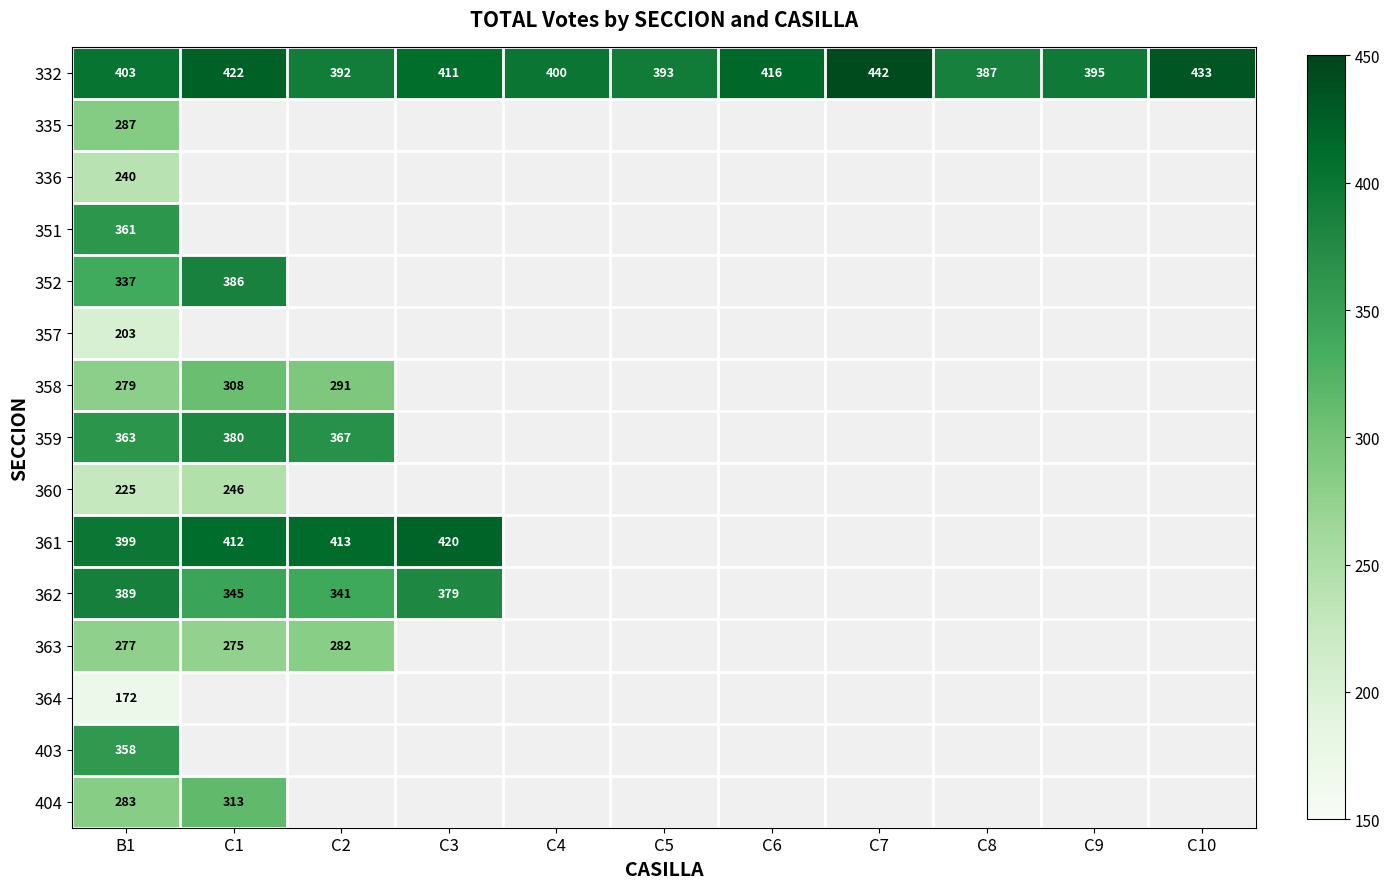

The 332 series shows 395 at C9. True or false?

True